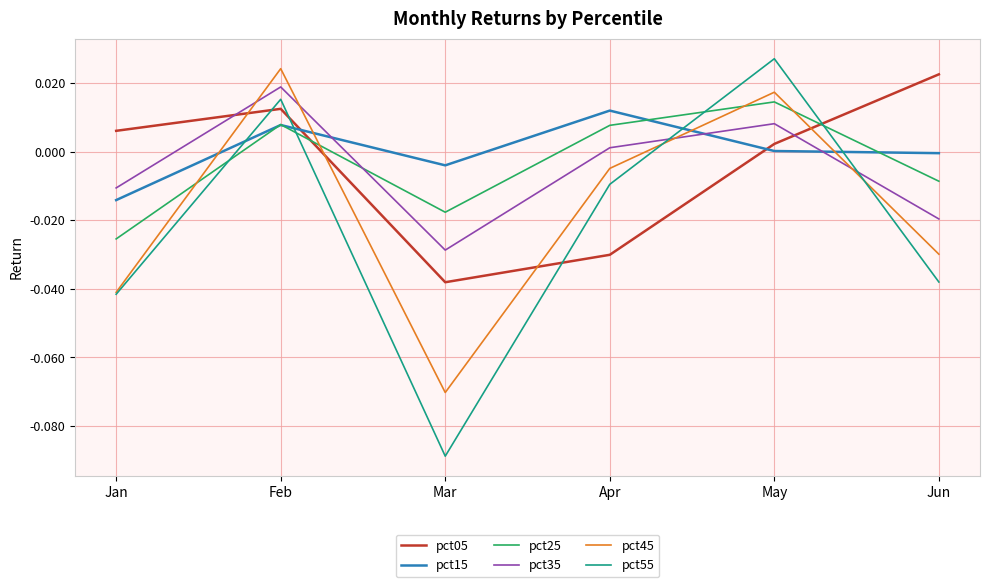

What are all the series names shown in the legend?

pct05, pct15, pct25, pct35, pct45, pct55